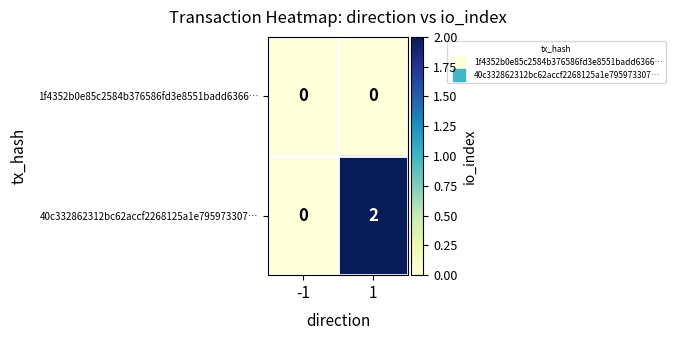

The value of 40c332862312bc62accf2268125a1e795973307… at 1 is 2. True or false?

True